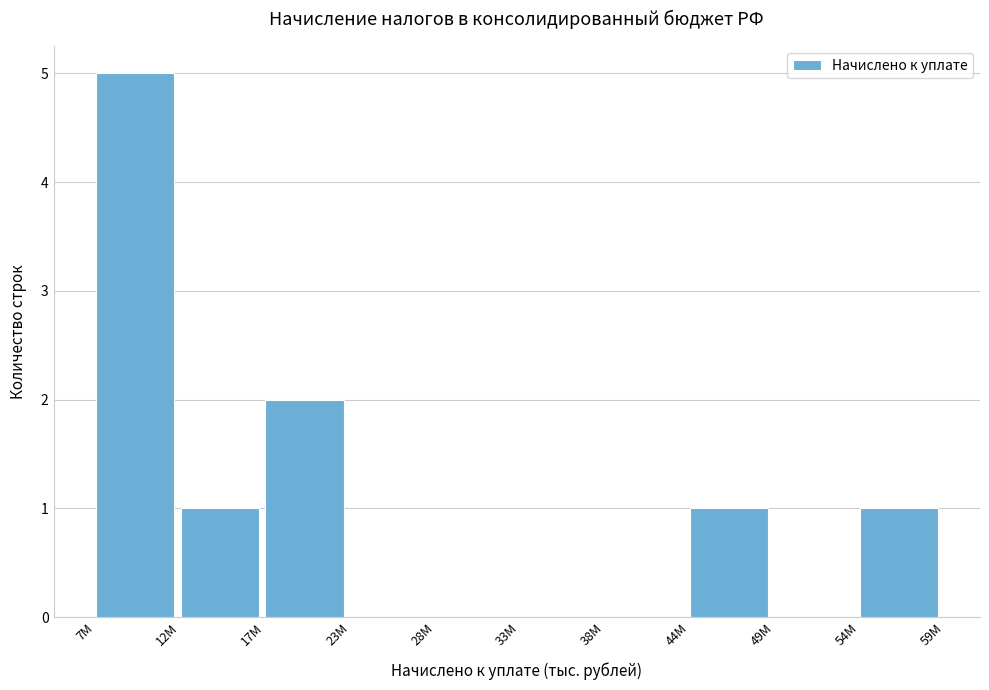

Reading left to right, transcribe all the data shown in this chart.

7M=5	12M=1	17M=2	23M=0	28M=0	33M=0	38M=0	44M=1	49M=0	54M=1